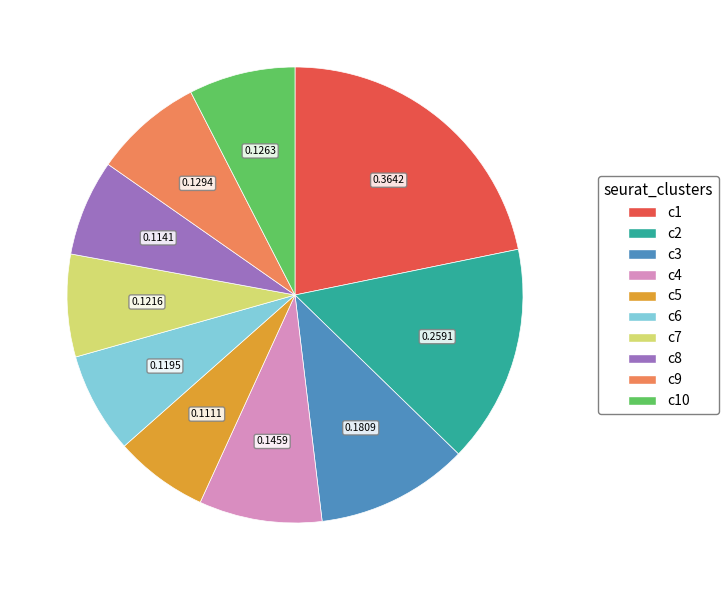

Is there a majority slice in this chart?

No